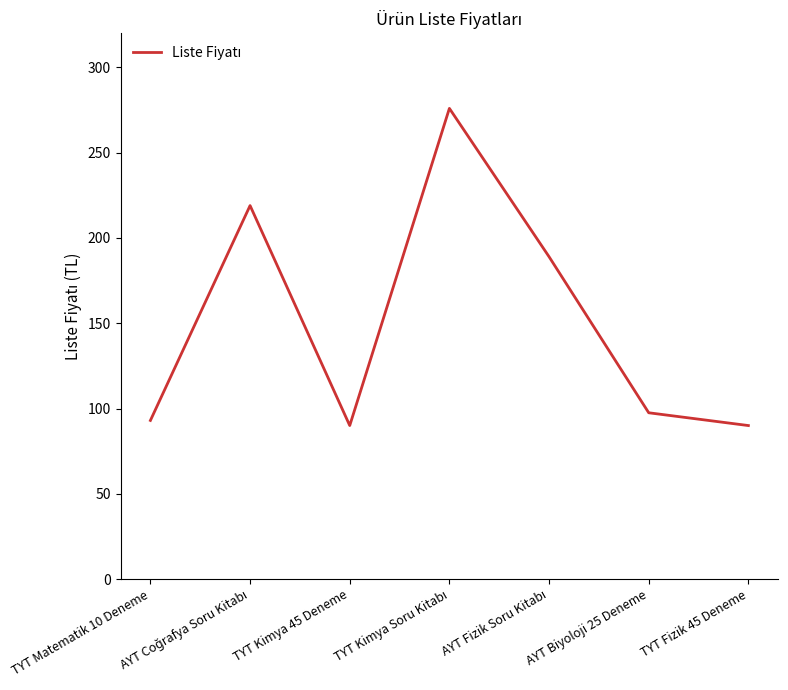

What is the greatest value displayed?

276.0